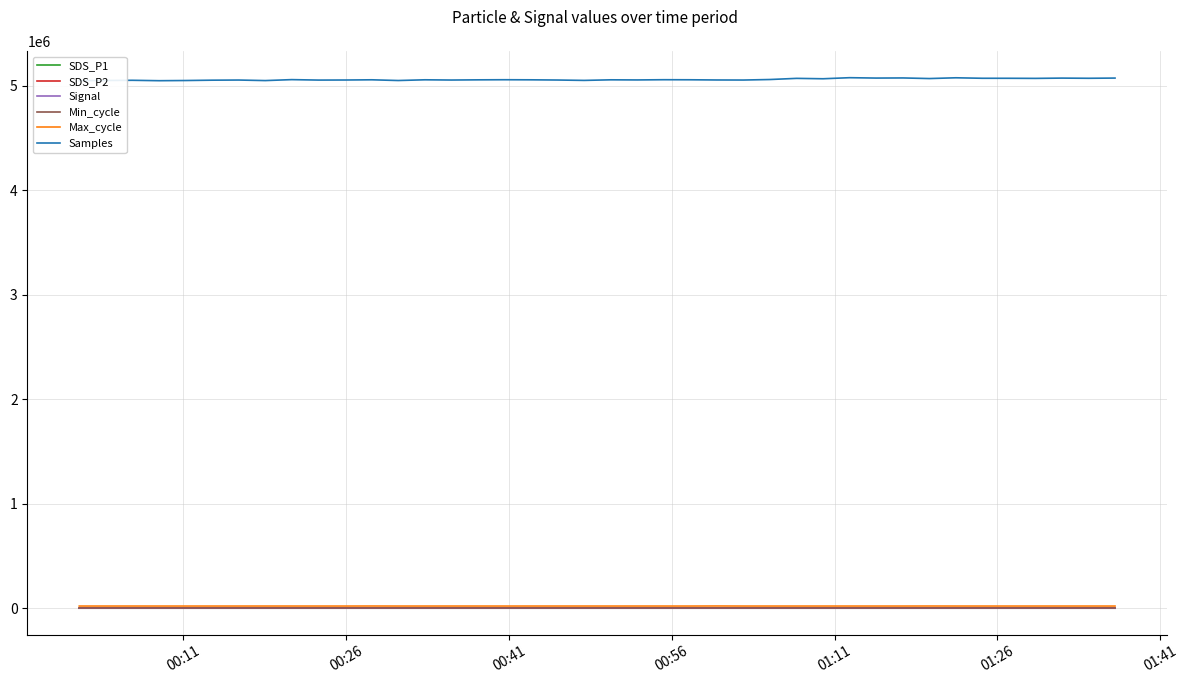

True or false: Samples and SDS_P1 cross at least once.

False